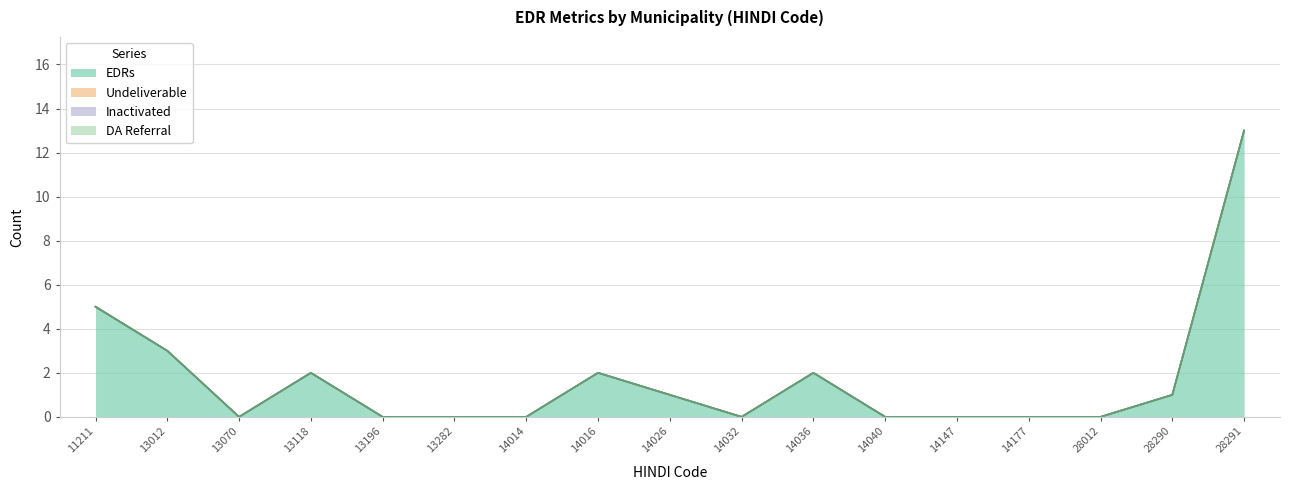

True or false: Undeliverable and EDRs cross at least once.

False